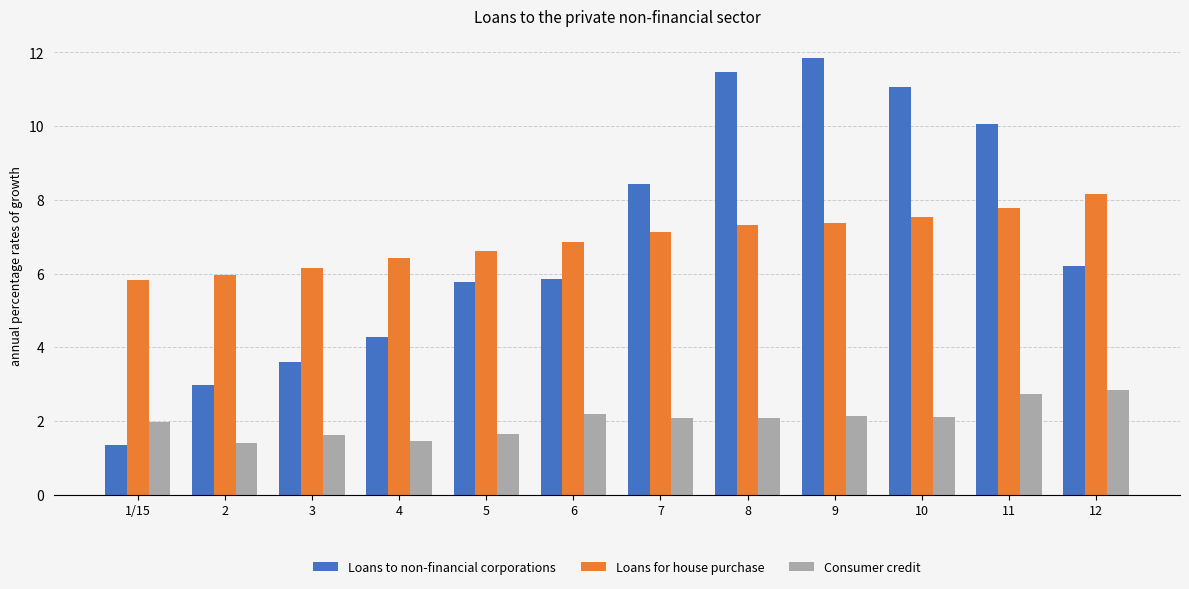

Is it true that Loans to non-financial corporations equals 17.4 at 10?

False